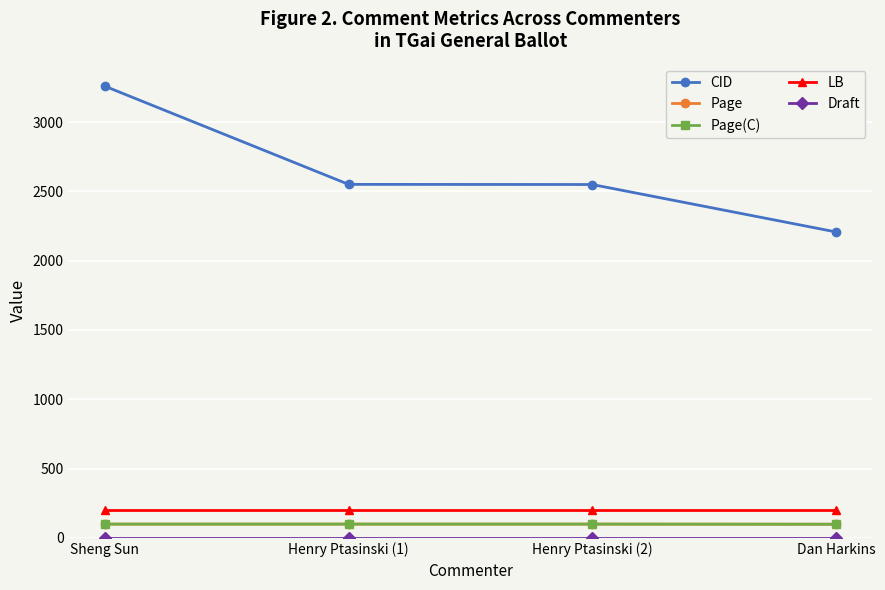

How many distinct data groups are displayed?

5